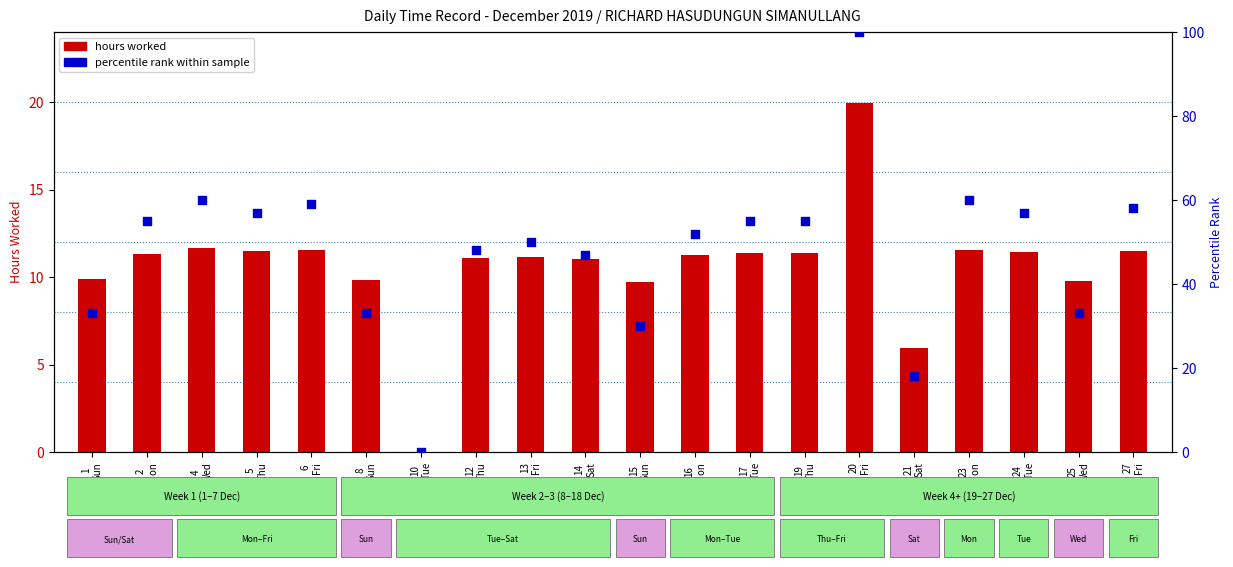

Which series has the largest Y range (max minus min)?

percentile rank